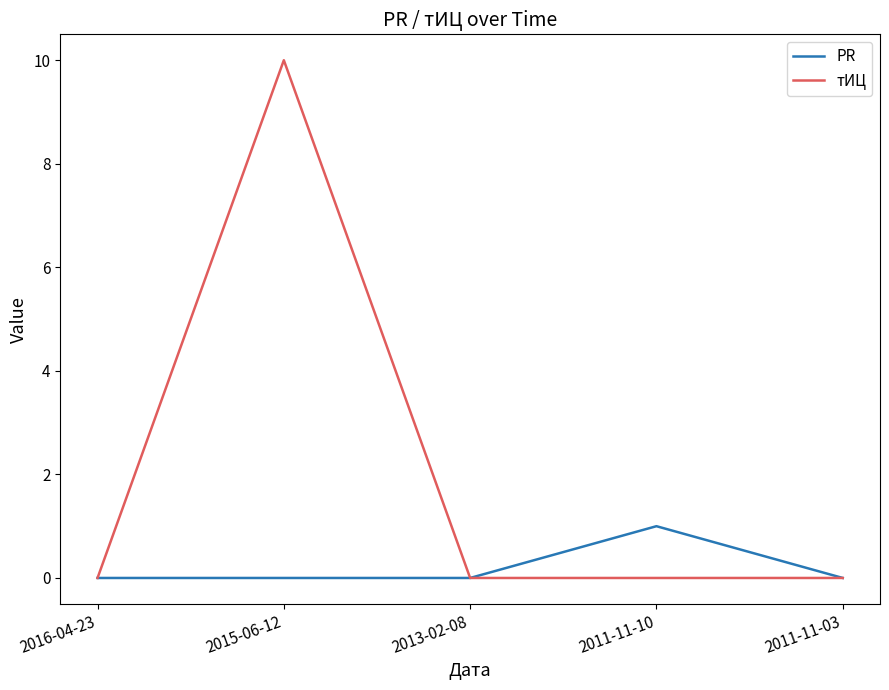

True or false: тИЦ has a value of 0 at 2011-11-10.

True